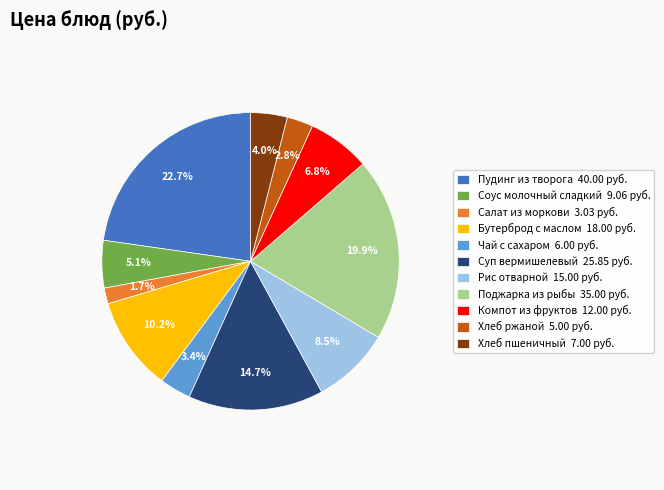

To the nearest percent, what is the difference between the largest and smallest slice percentages?

21%